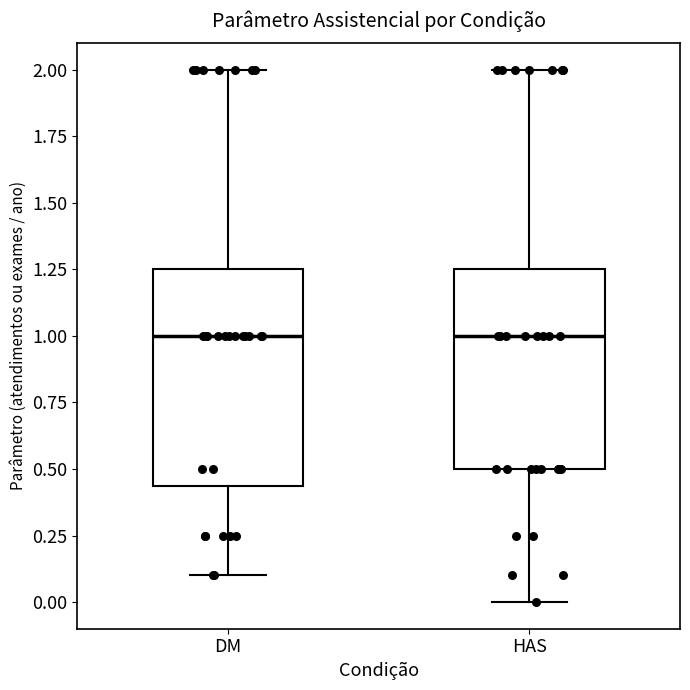

Reading left to right, transcribe this box plot: for each box, give where its median line is, the range the box spans, and where its two whiskers end, as read against the y-axis. The values are not printed on the chart, so give them approximately, as read against the axis.

DM: median 1.00, box 0.45 to 1.25, whiskers 0.10 to 2.00
HAS: median 1.00, box 0.50 to 1.25, whiskers 0.00 to 2.00